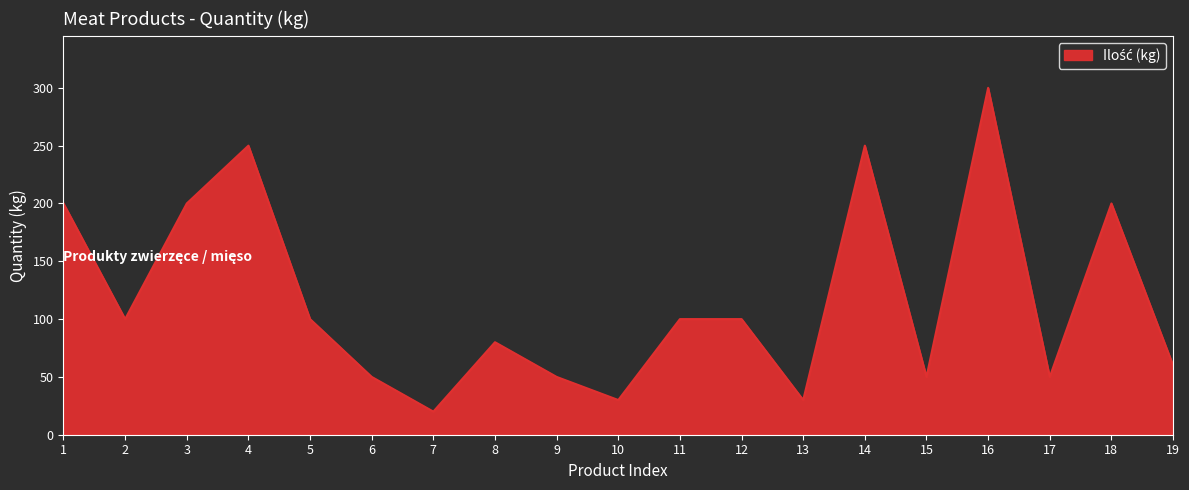

How many categories are shown in the chart?

19